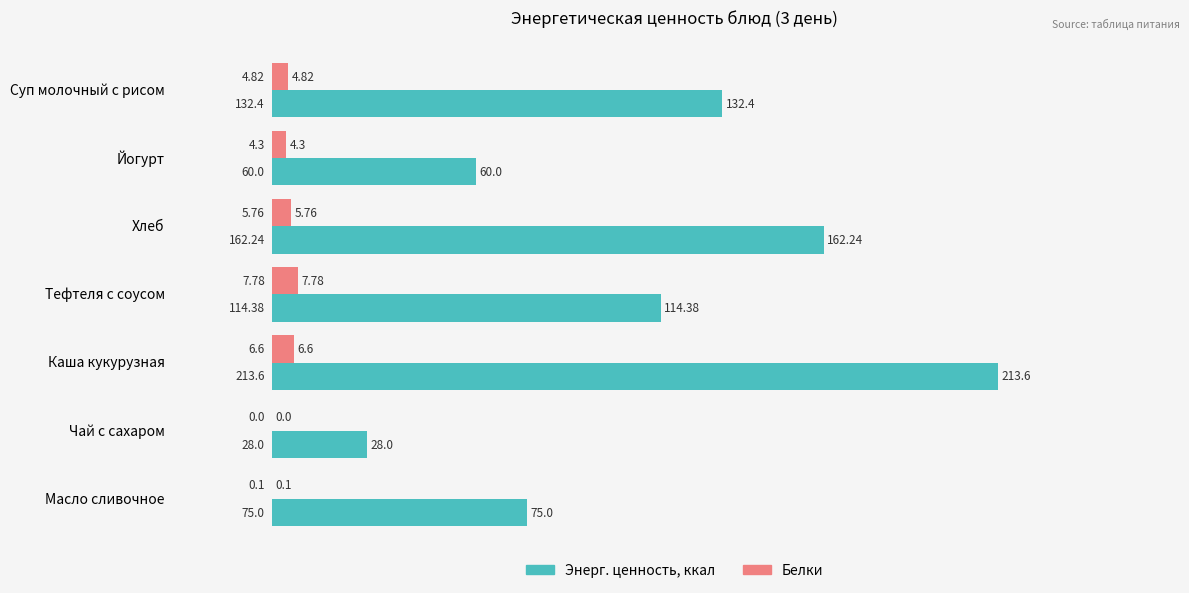

At which label is Энерг. ценность, ккал closest to 120?

Тефтеля с соусом